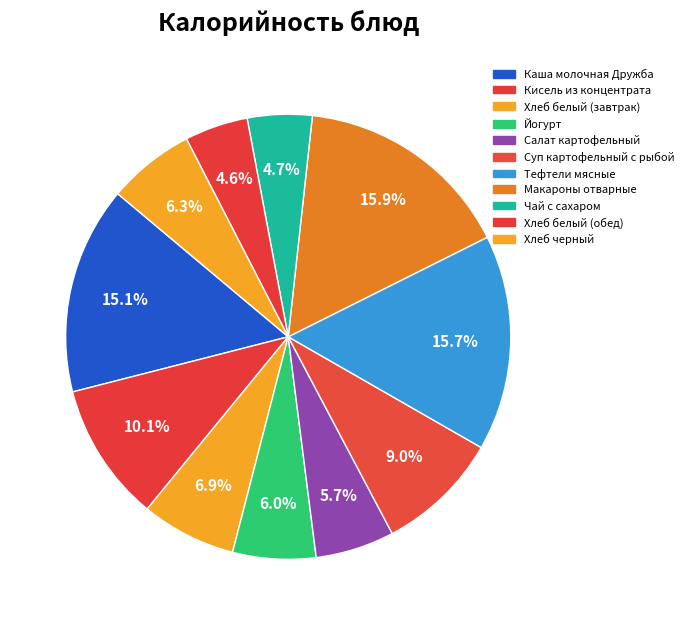

Is it true that Йогурт is 6% of the pie?

True